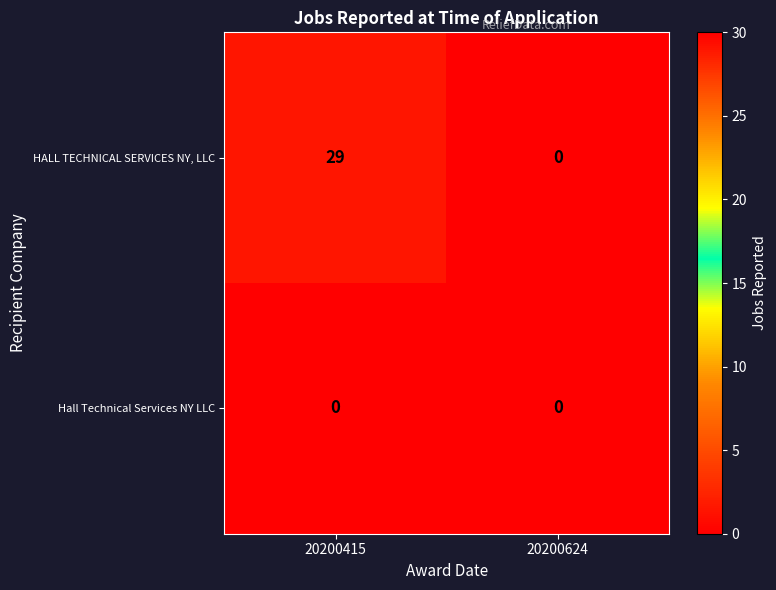

Rank the series by their average value, from lowest to highest.

Hall Technical Services NY LLC, HALL TECHNICAL SERVICES NY, LLC